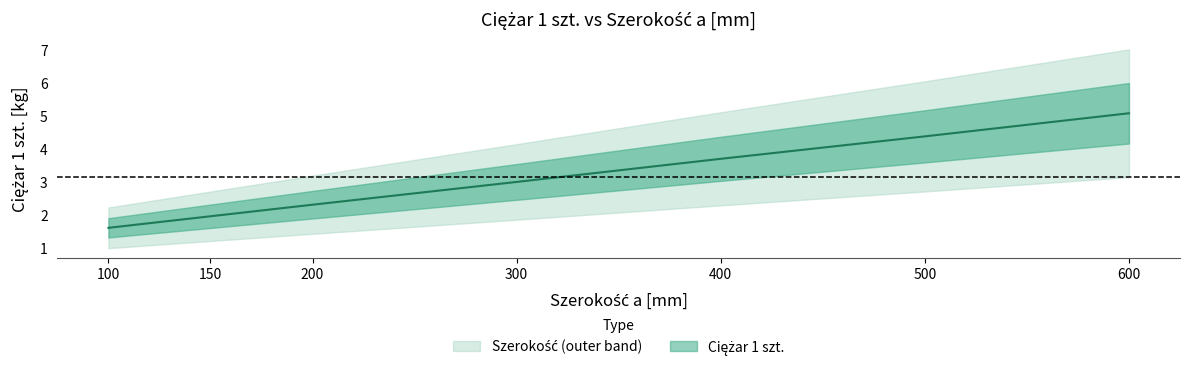

What is the change in value from 150 to 400?

+1.7